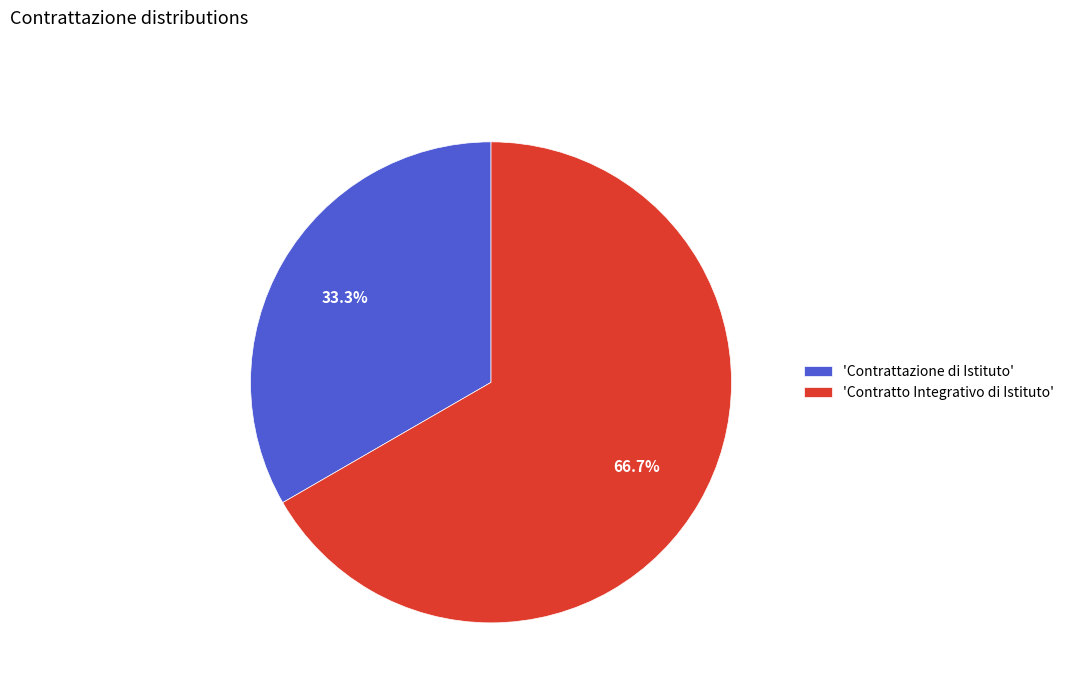

Which slice represents more than half of the pie?

'Contratto Integrativo di Istituto'